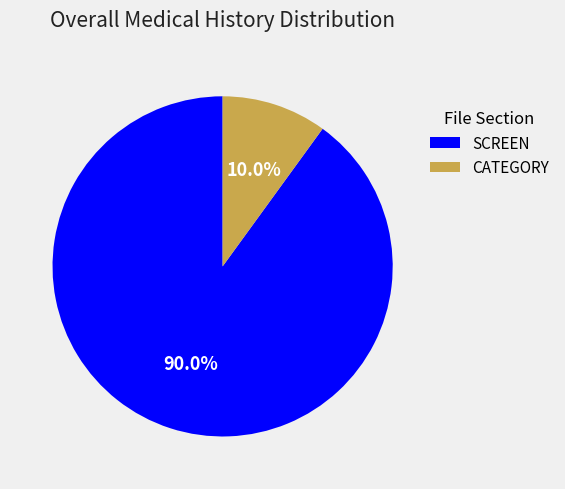

Is there a majority slice in this chart?

Yes